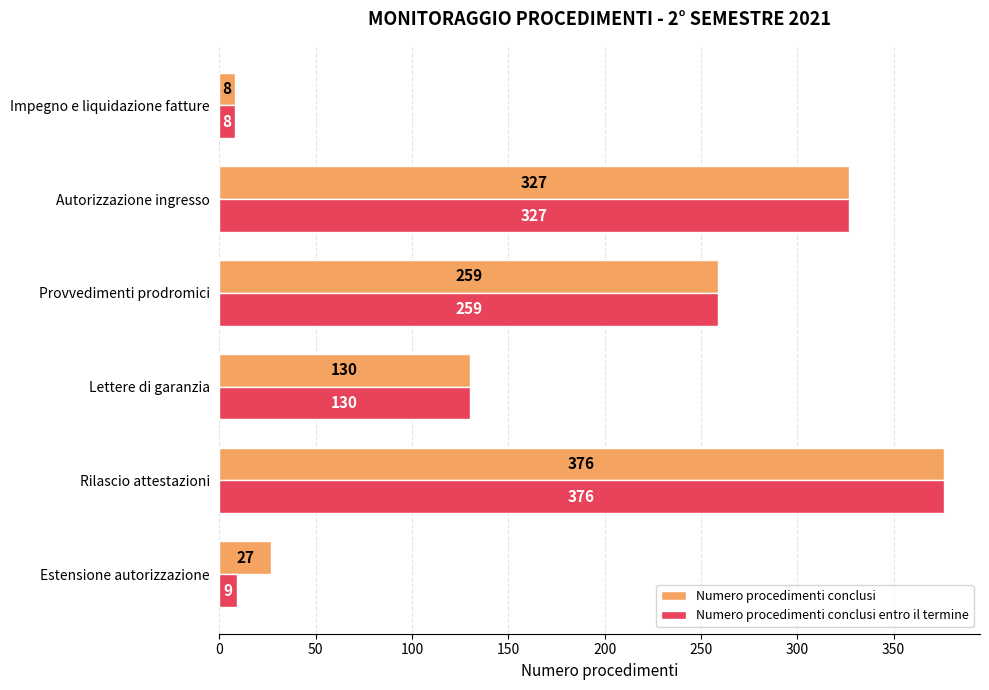

At which category is the sum across all series the highest?

Rilascio attestazioni